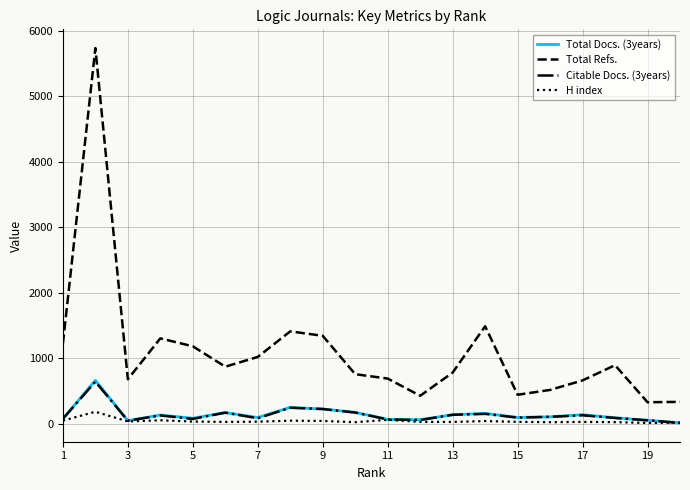

What is the highest value of the H index series?

187